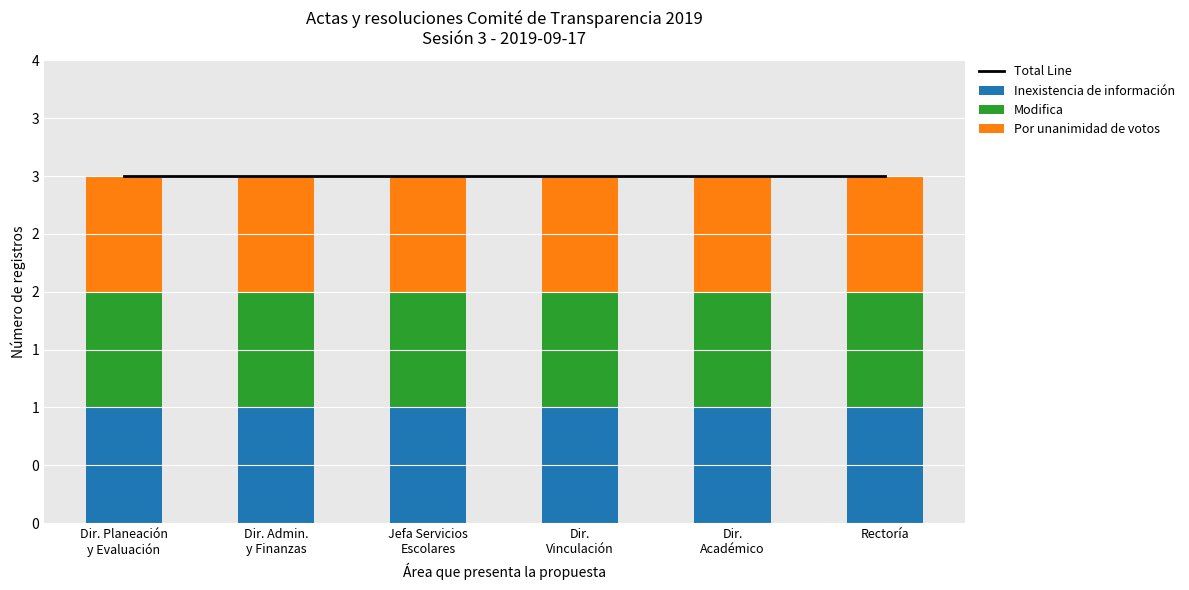

What is the maximum value shown in the chart?

3